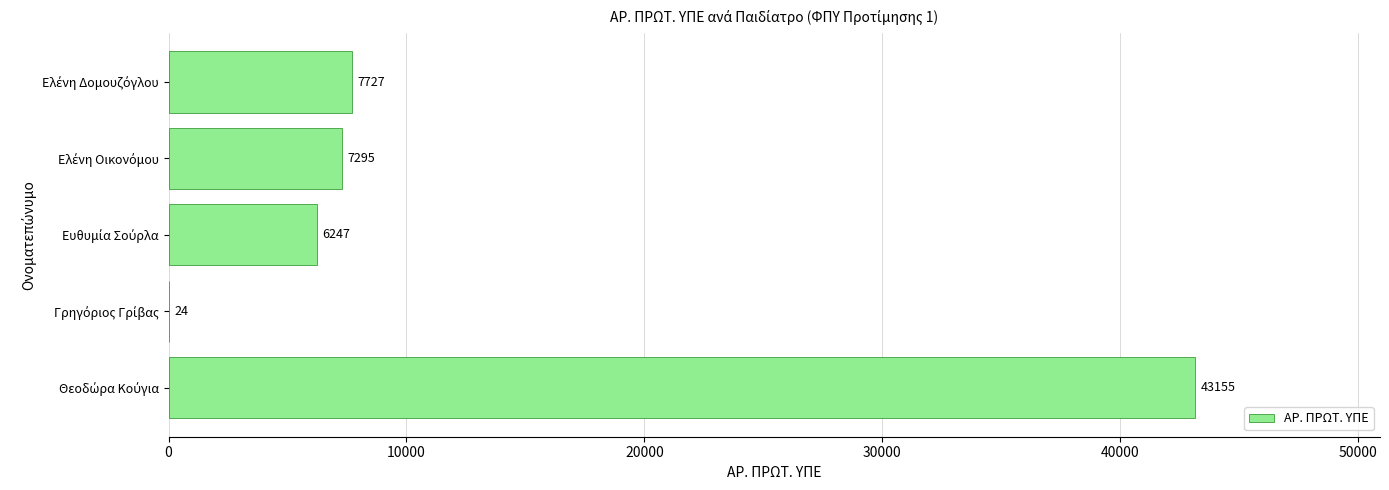

What is the greatest value displayed?

43155